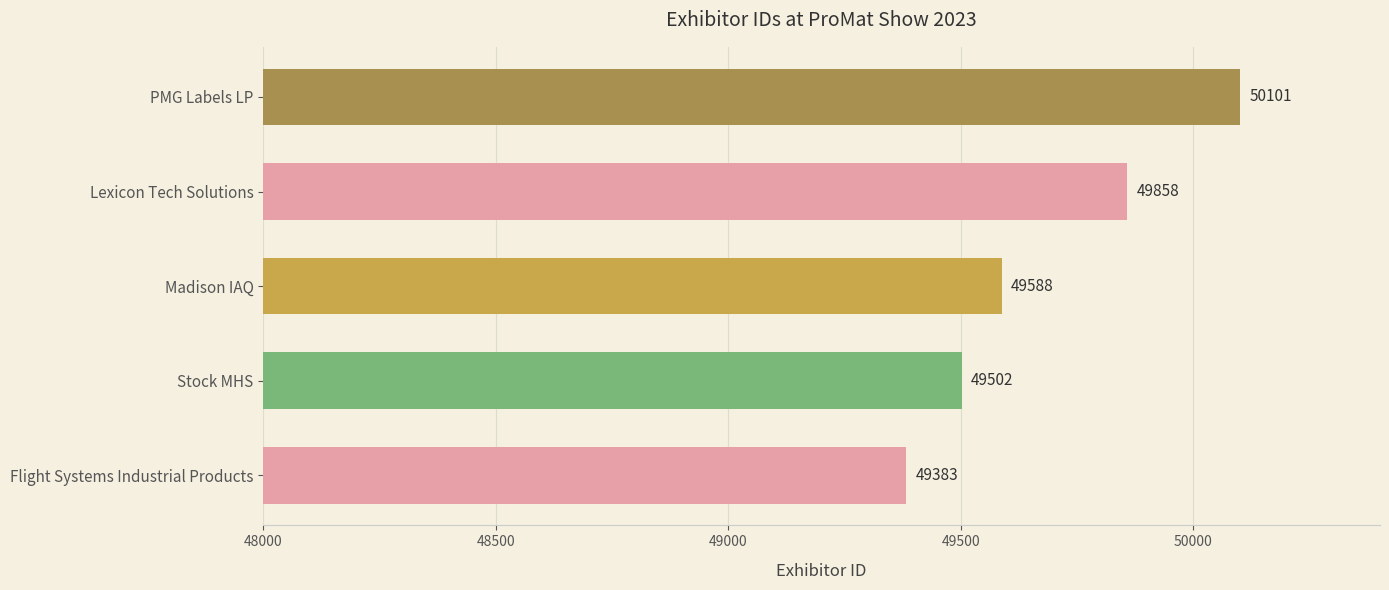

List the labels in order of value, largest first.

PMG Labels LP, Lexicon Tech Solutions, Madison IAQ, Stock MHS, Flight Systems Industrial Products